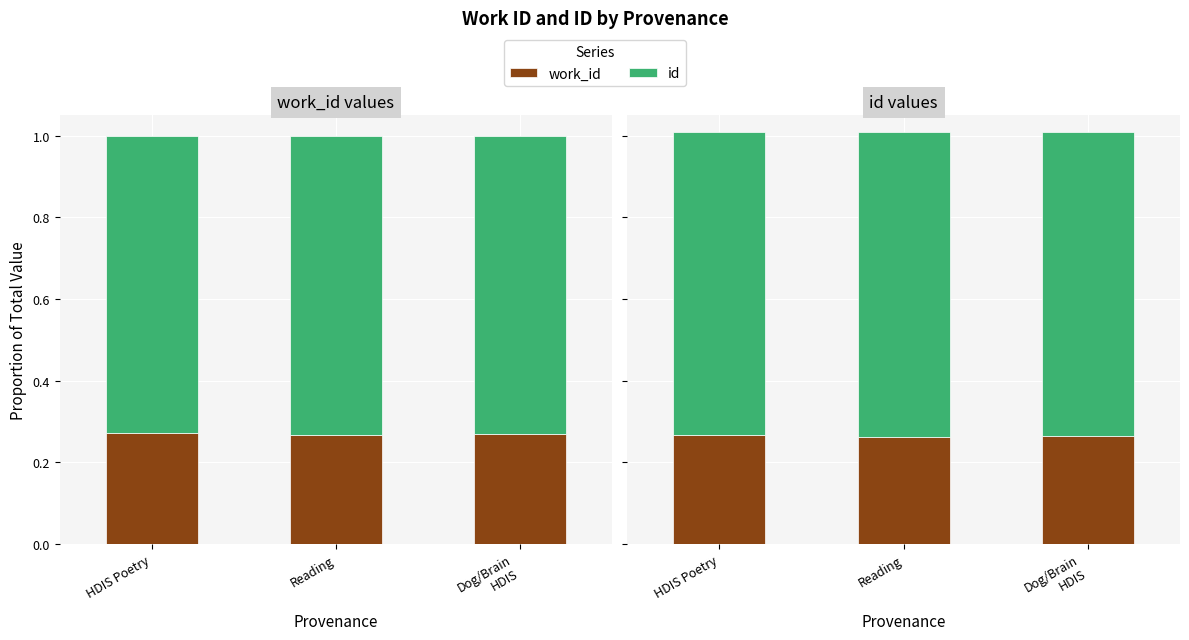

Reading right to left, what are all the values shown in this chart?

work_id: 0.3	0.3	0.3
id: 0.7	0.7	0.7